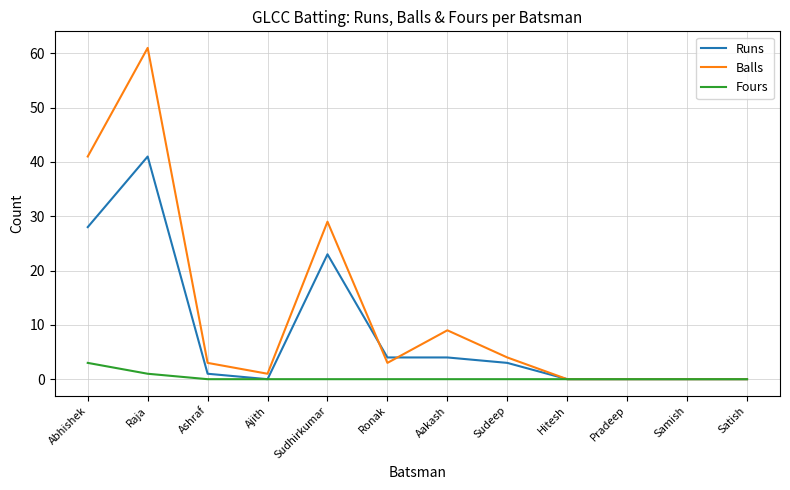

What is the sum of all Runs values?

104